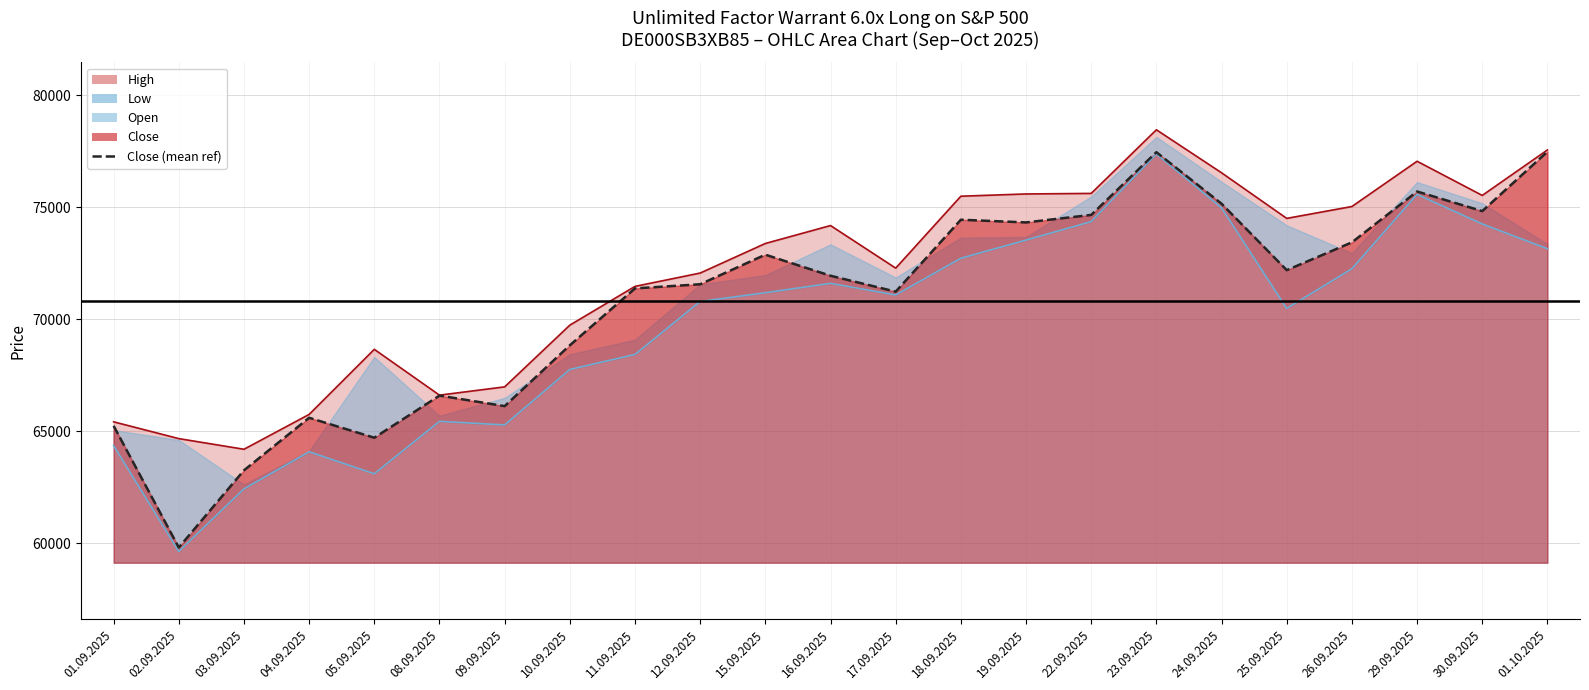

Between 01.10.2025 and 30.09.2025, which is larger?

01.10.2025